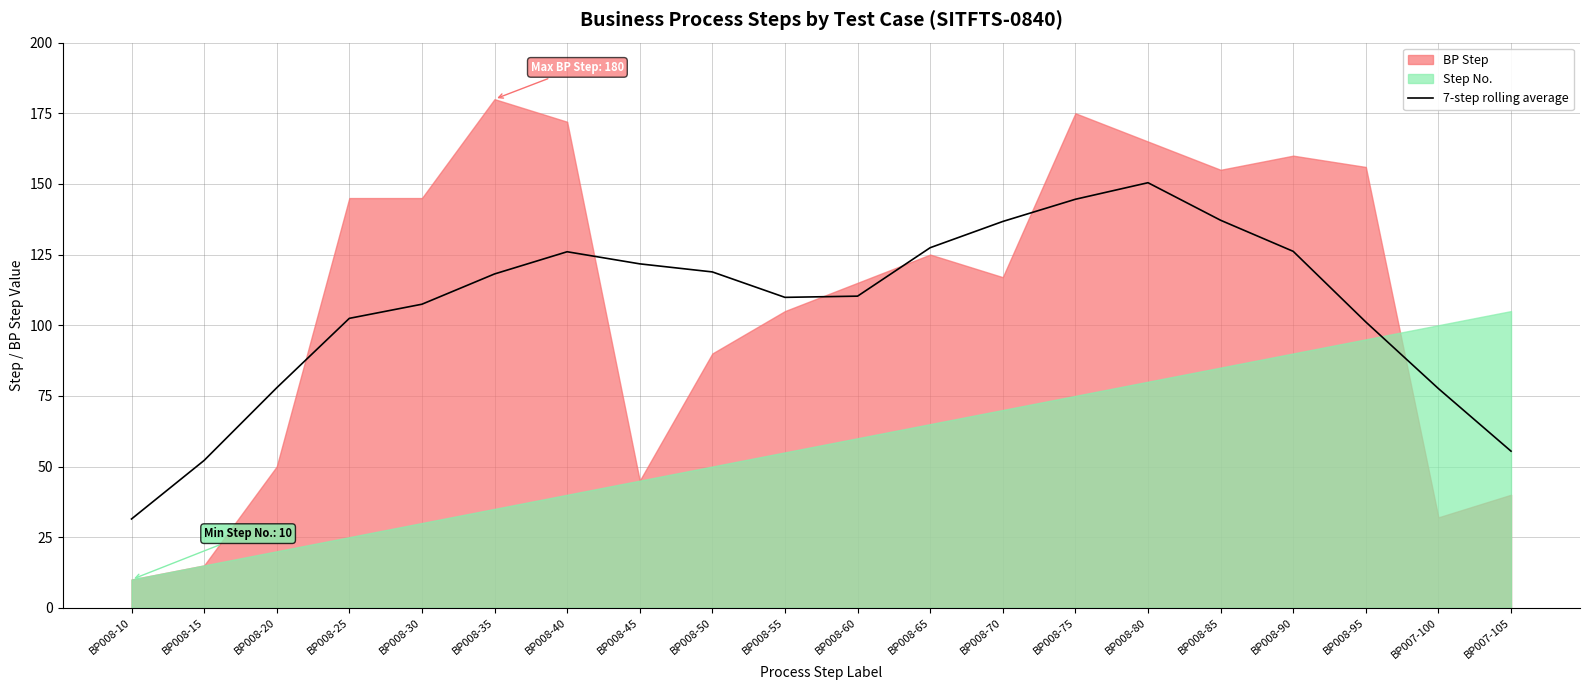

What is the sum of all values?

2132.7